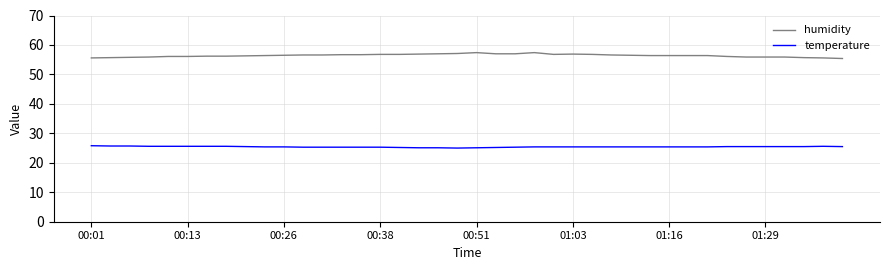

Which series has the largest total across all categories?

humidity